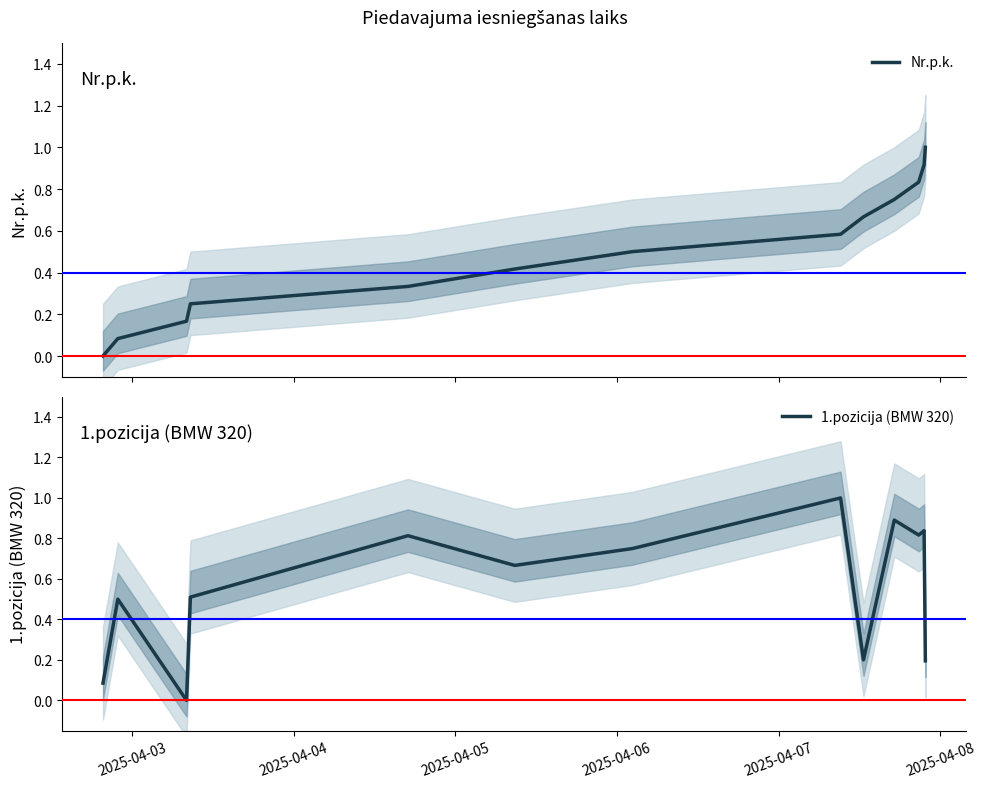

How many positive values does the Nr.p.k. series have?

12